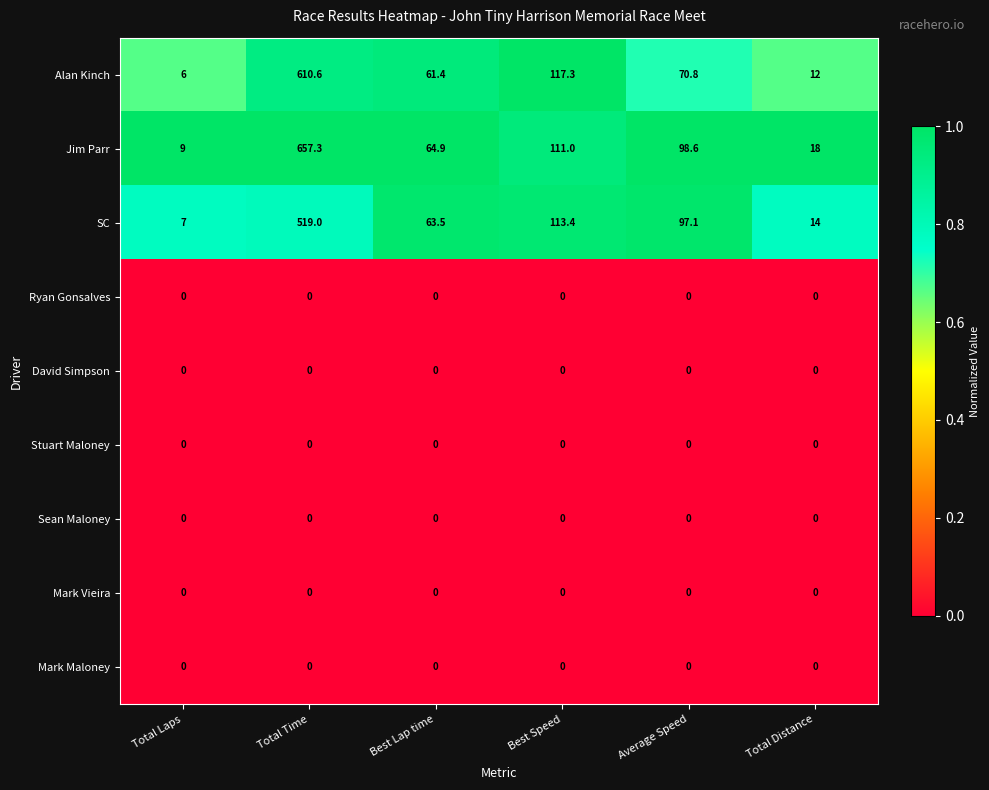

Rank the categories by SC value from lowest to highest.

Total Laps, Total Distance, Best Lap time, Average Speed, Best Speed, Total Time